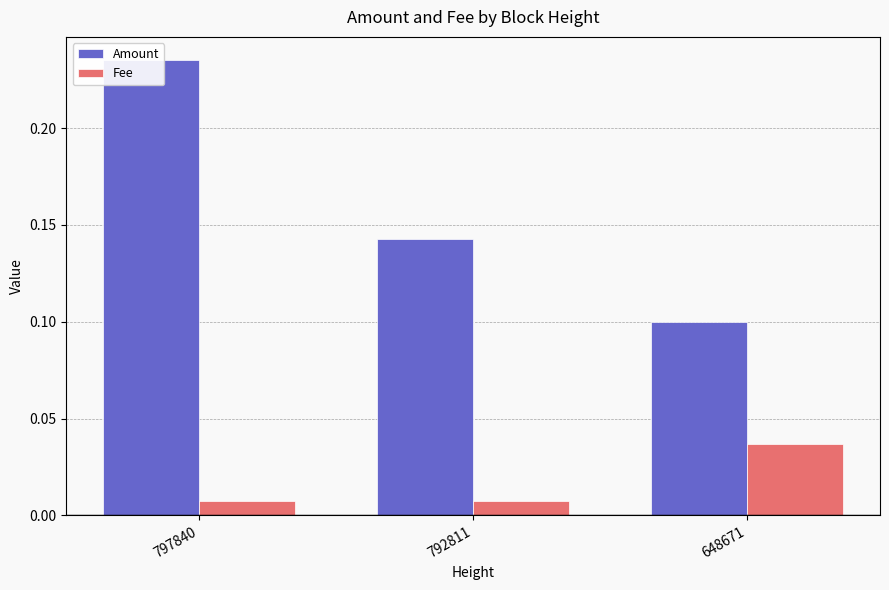

True or false: Fee has a value of 0.0 at 792811.

True